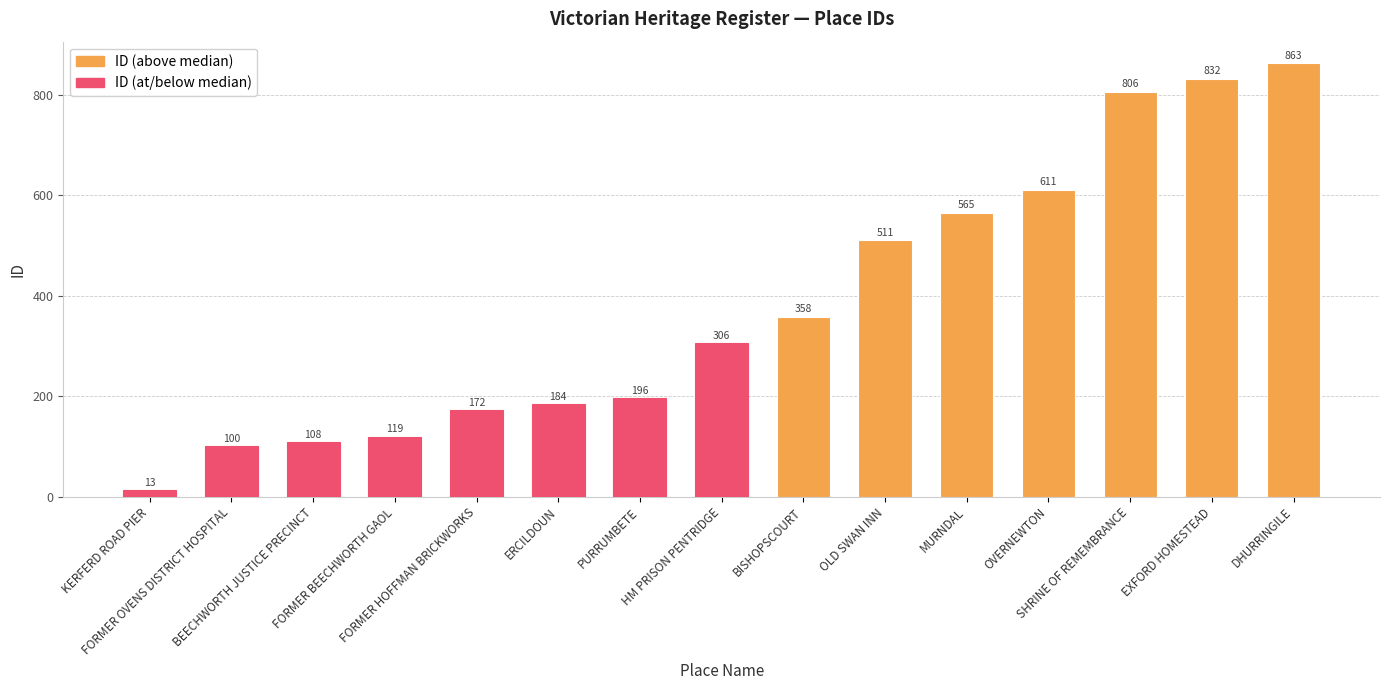

What is the value of the 12th bar from the left?

611